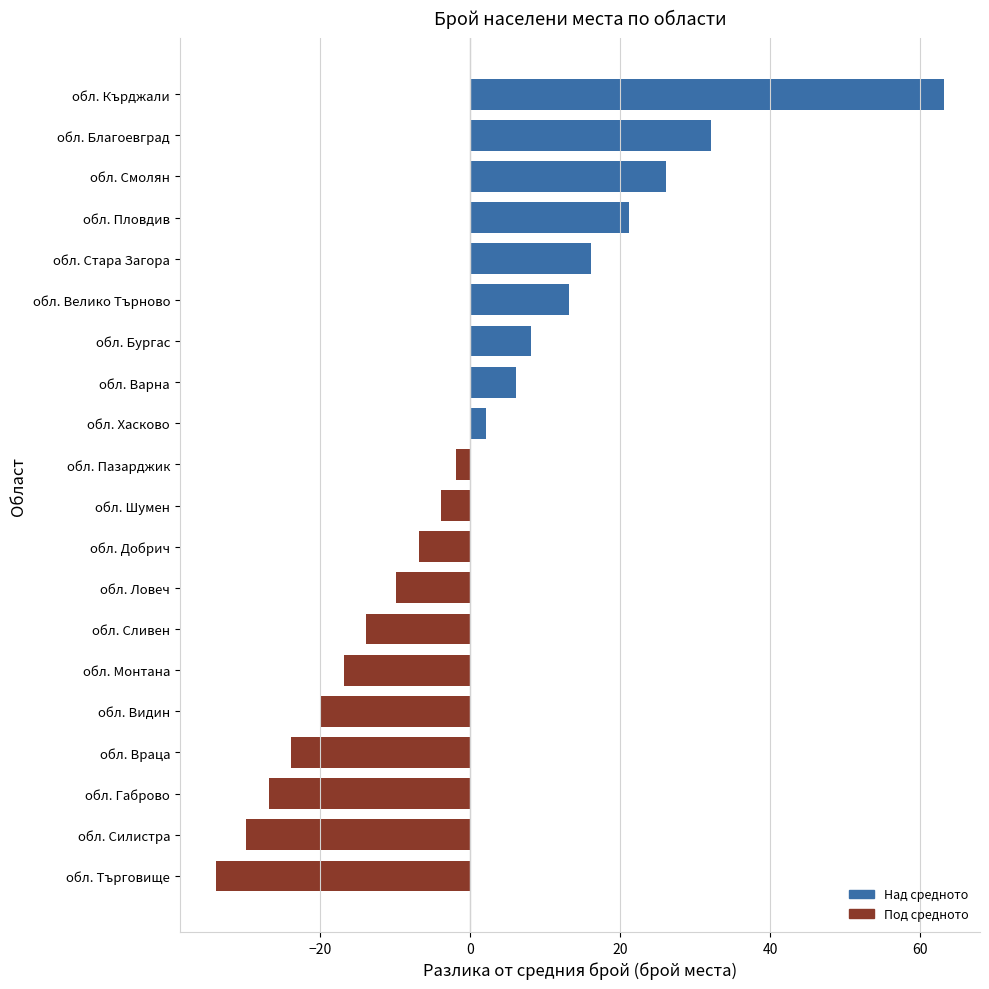

Which label corresponds to the largest value in the chart?

обл. Кърджали